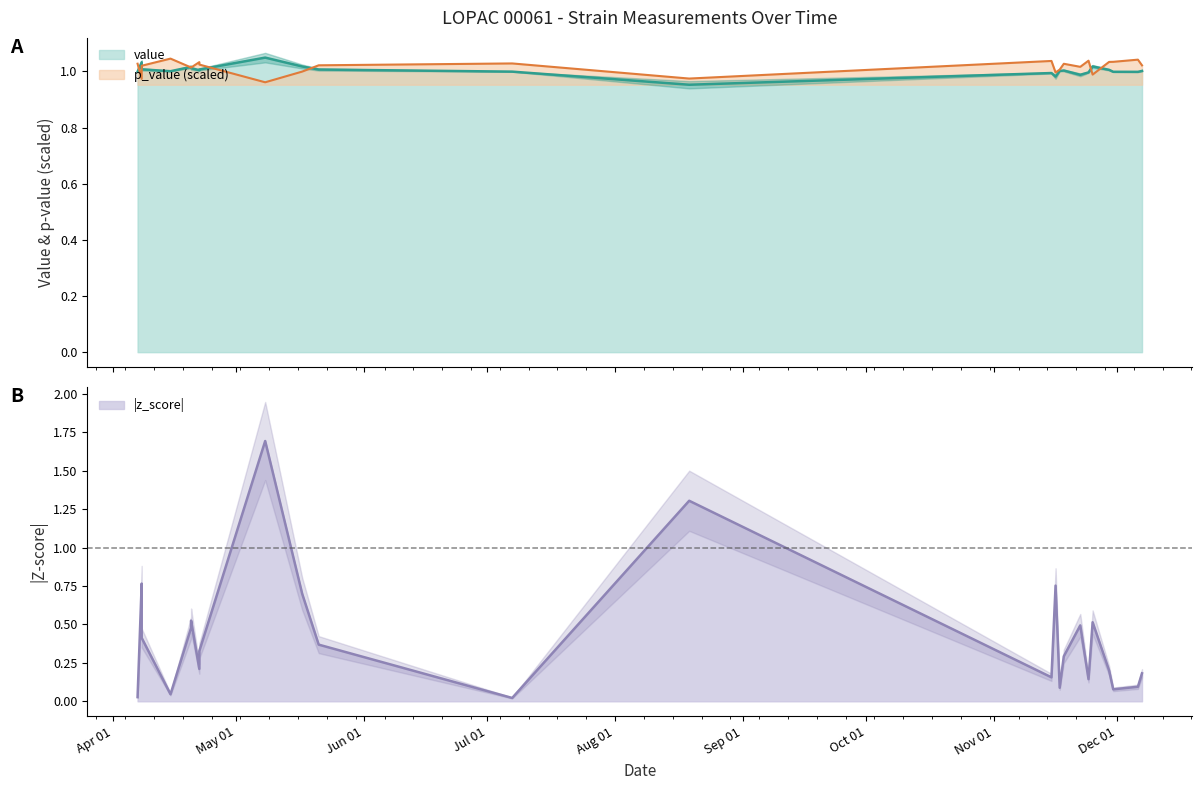

At which label is value closest to 1?

2005-07-07